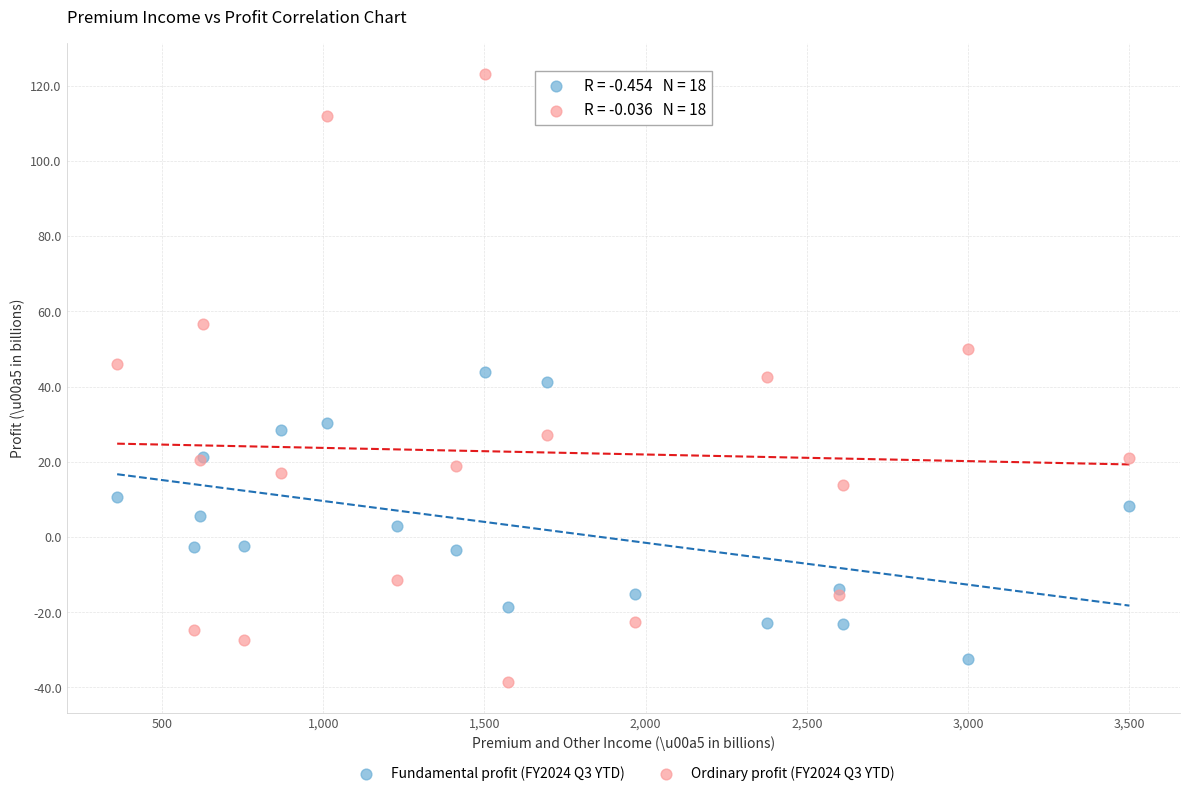

Which series reaches the maximum Y coordinate?

Ordinary profit (FY2024 Q3 YTD)